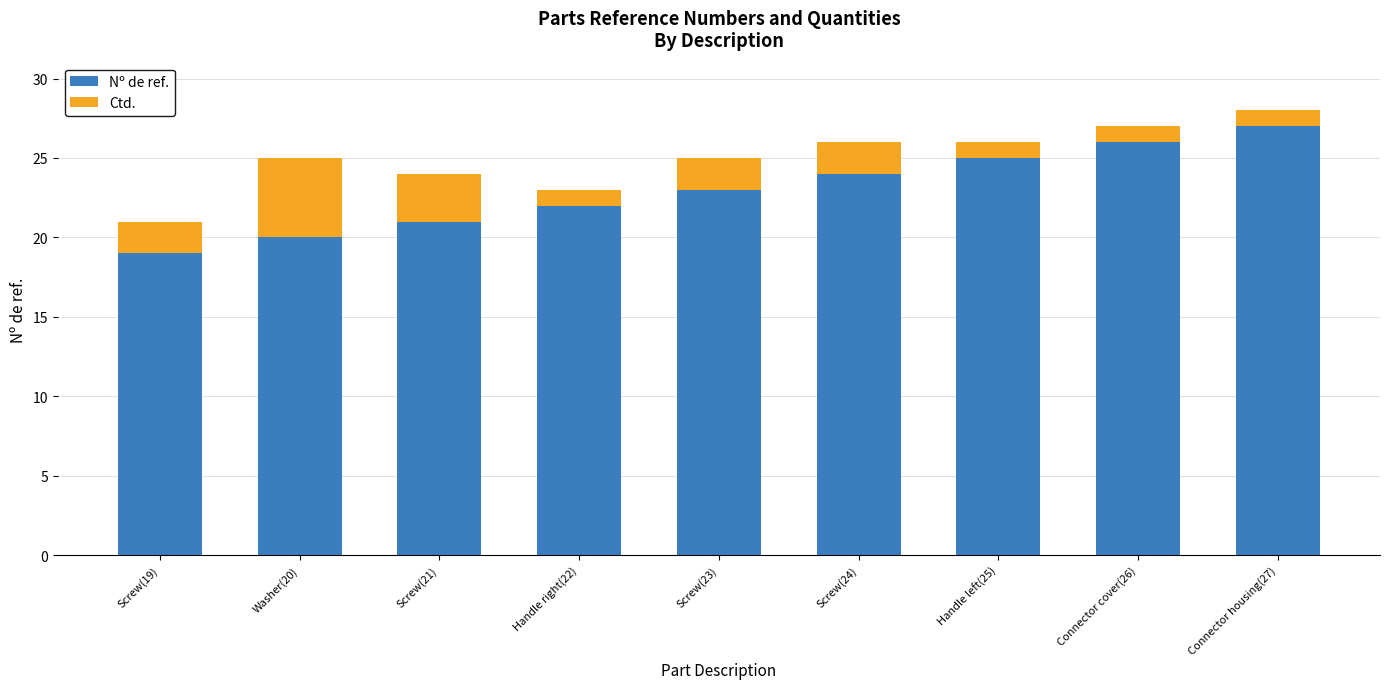

Reading left to right, transcribe the values for Nº de ref..

Screw(19)=19	Washer(20)=20	Screw(21)=21	Handle right(22)=22	Screw(23)=23	Screw(24)=24	Handle left(25)=25	Connector cover(26)=26	Connector housing(27)=27